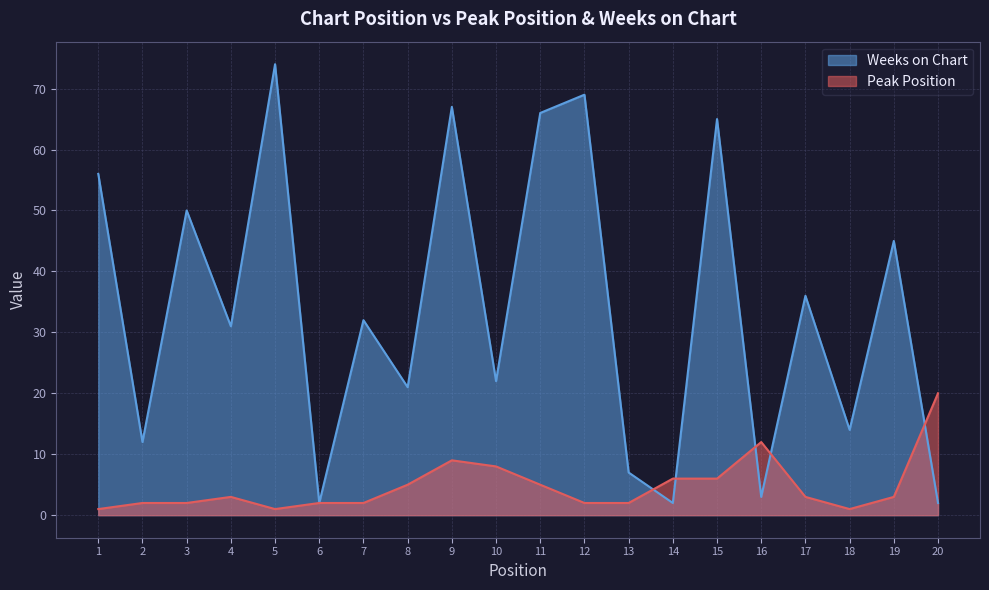

How many lines are shown in the chart?

2